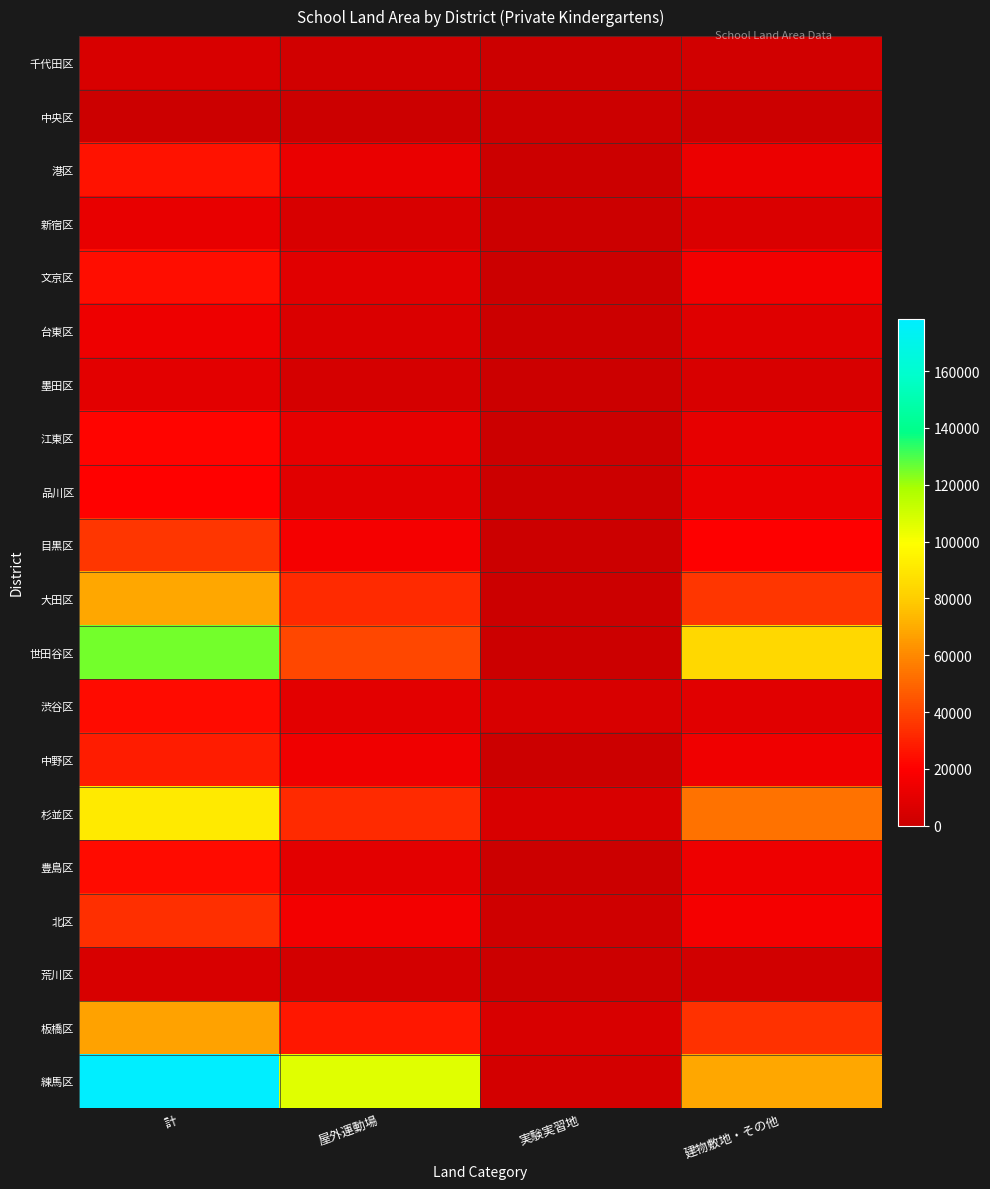

Reading left to right, what are all the values shown in this chart?

千代田区: 計=5198	屋外運動場=2577	実験実習地=0	建物敷地・その他=2621
中央区: 計=0	屋外運動場=0	実験実習地=0	建物敷地・その他=0
港区: 計=25337	屋外運動場=12010	実験実習地=139	建物敷地・その他=13188
新宿区: 計=11264	屋外運動場=5148	実験実習地=0	建物敷地・その他=6116
文京区: 計=24107	屋外運動場=8481	実験実習地=0	建物敷地・その他=15626
台東区: 計=13819	屋外運動場=5708	実験実習地=0	建物敷地・その他=8111
墨田区: 計=9411	屋外運動場=4175	実験実習地=0	建物敷地・その他=5236
江東区: 計=21256	屋外運動場=10758	実験実習地=0	建物敷地・その他=10498
品川区: 計=20837	屋外運動場=8717	実験実習地=0	建物敷地・その他=12120
目黒区: 計=35805	屋外運動場=16225	実験実習地=0	建物敷地・その他=19580
大田区: 計=68398	屋外運動場=32124	実験実習地=604	建物敷地・その他=35670
世田谷区: 計=125225	屋外運動場=40930	実験実習地=373	建物敷地・その他=83922
渋谷区: 計=23490	屋外運動場=9329	実験実習地=5301	建物敷地・その他=8860
中野区: 計=28536	屋外運動場=14369	実験実習地=0	建物敷地・その他=14167
杉並区: 計=90895	屋外運動場=32660	実験実習地=5056	建物敷地・その他=53179
豊島区: 計=23132	屋外運動場=9287	実験実習地=0	建物敷地・その他=13845
北区: 計=33927	屋外運動場=15922	実験実習地=1914	建物敷地・その他=16091
荒川区: 計=5157	屋外運動場=3036	実験実習地=0	建物敷地・その他=2121
板橋区: 計=67070	屋外運動場=26815	実験実習地=5406	建物敷地・その他=34849
練馬区: 計=178469	屋外運動場=106460	実験実習地=3365	建物敷地・その他=68644